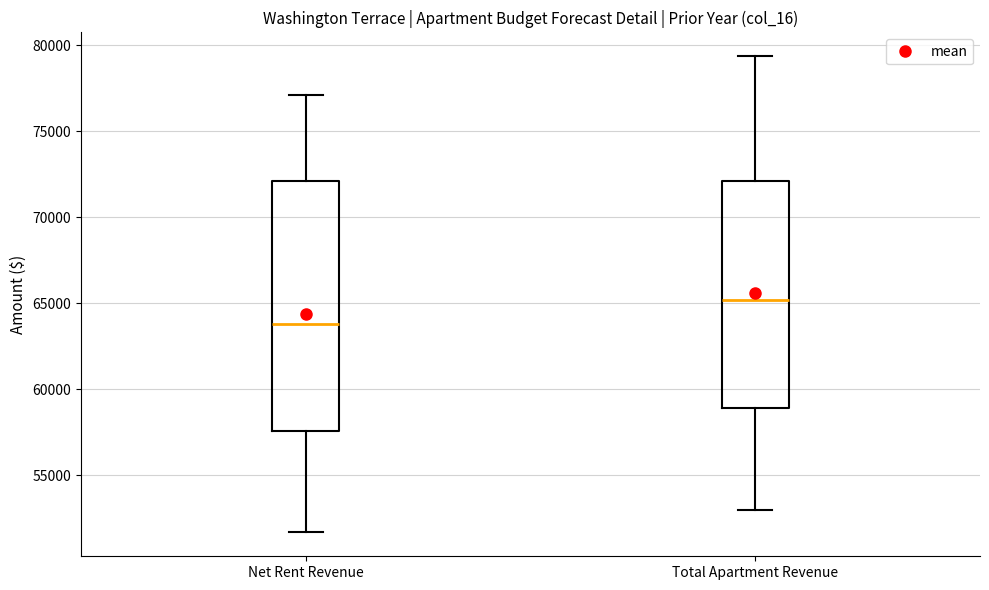

Which box's median line is the lowest?

Net Rent Revenue